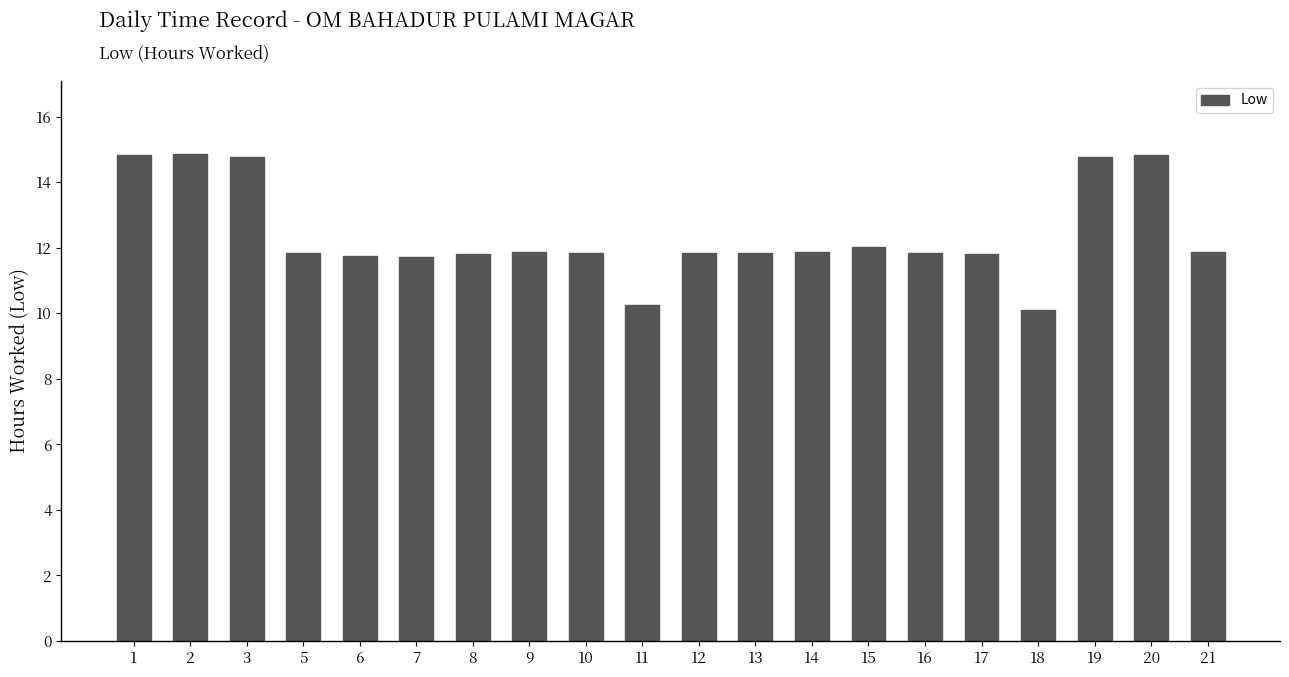

What is the difference between the maximum and minimum values?

4.8